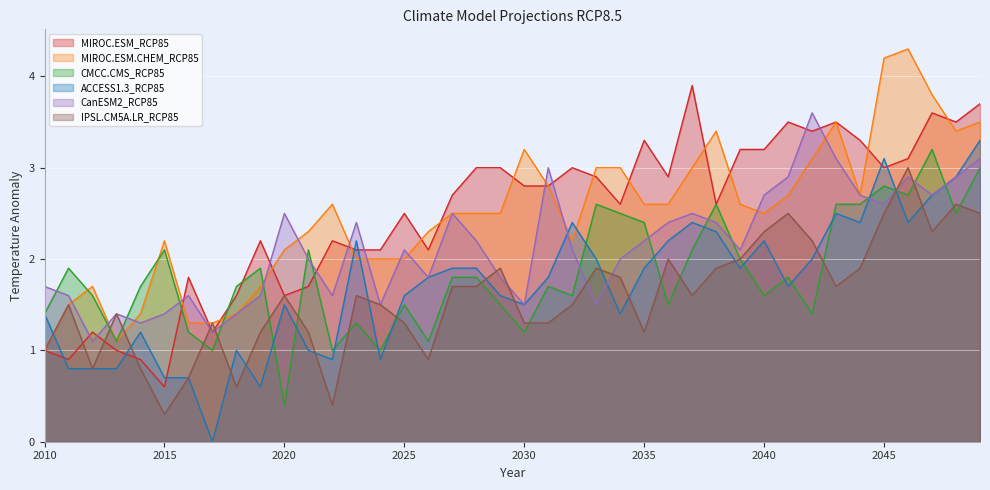

Where does the CMCC.CMS_RCP85 series first go above 1?

2010